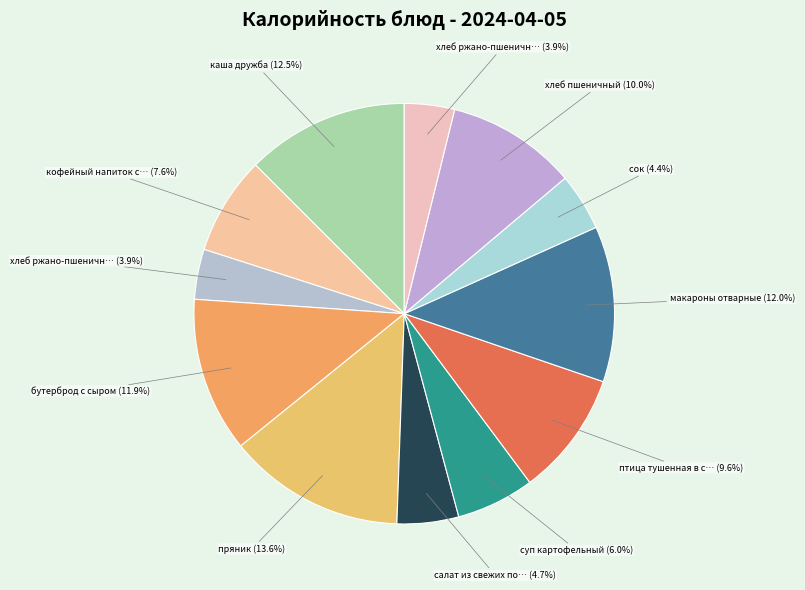

How many slices are in this pie chart?

12